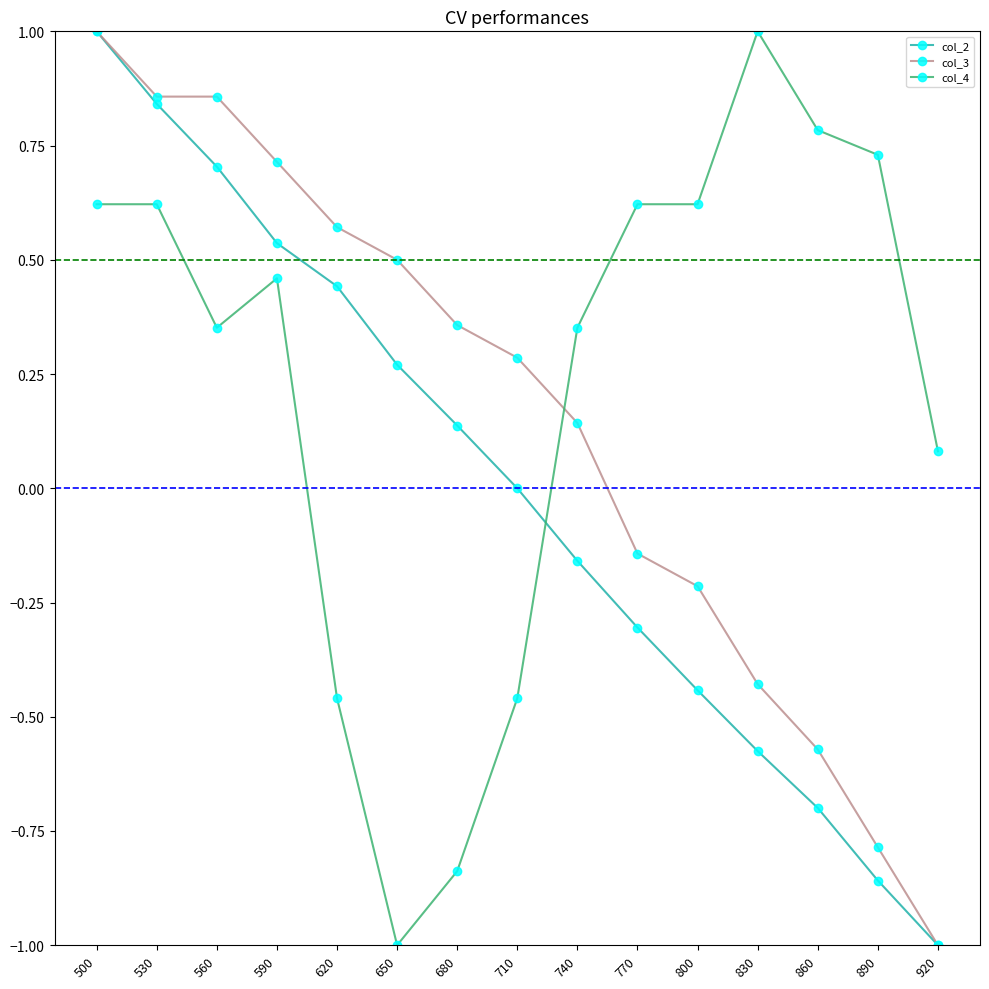

At which category is the sum across all series the highest?

500